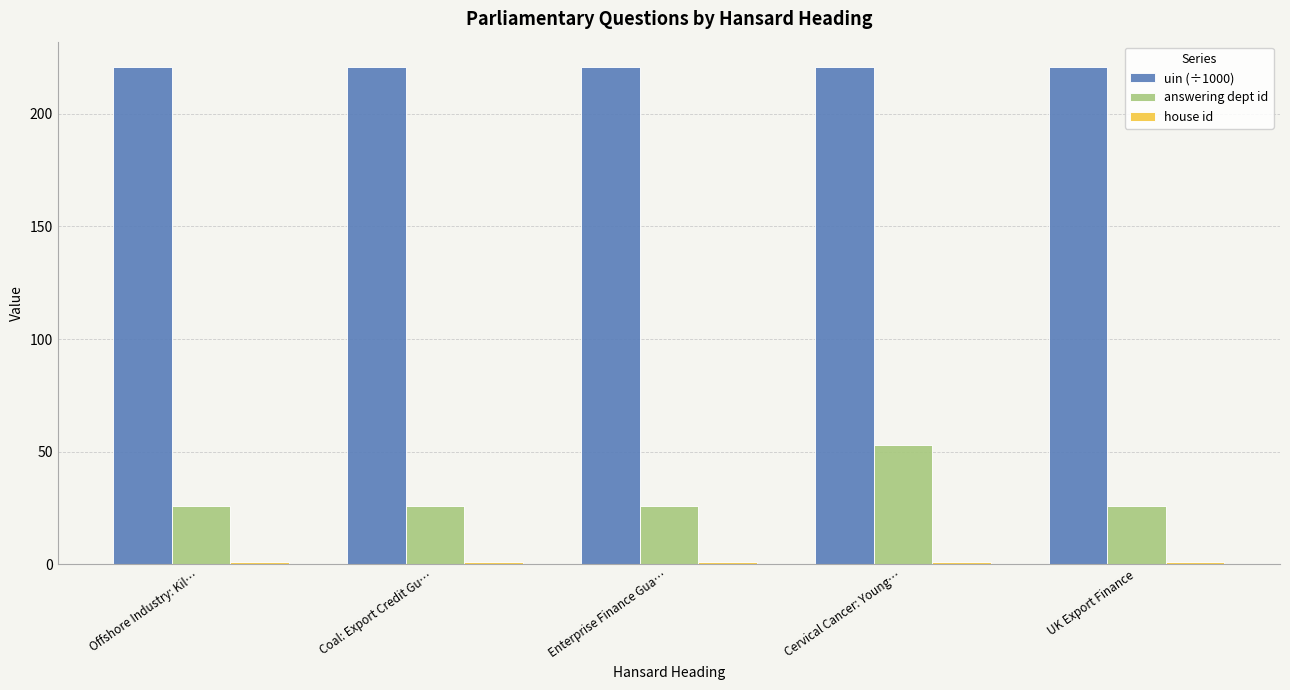

What is the maximum value shown in the chart?

220.9